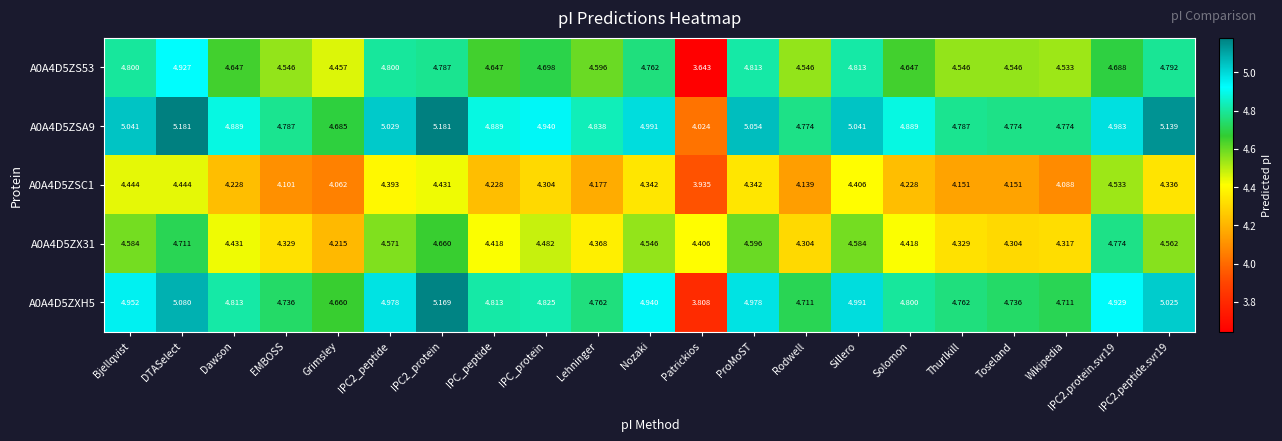

Which series has the largest range (max minus min)?

A0A4D5ZXH5